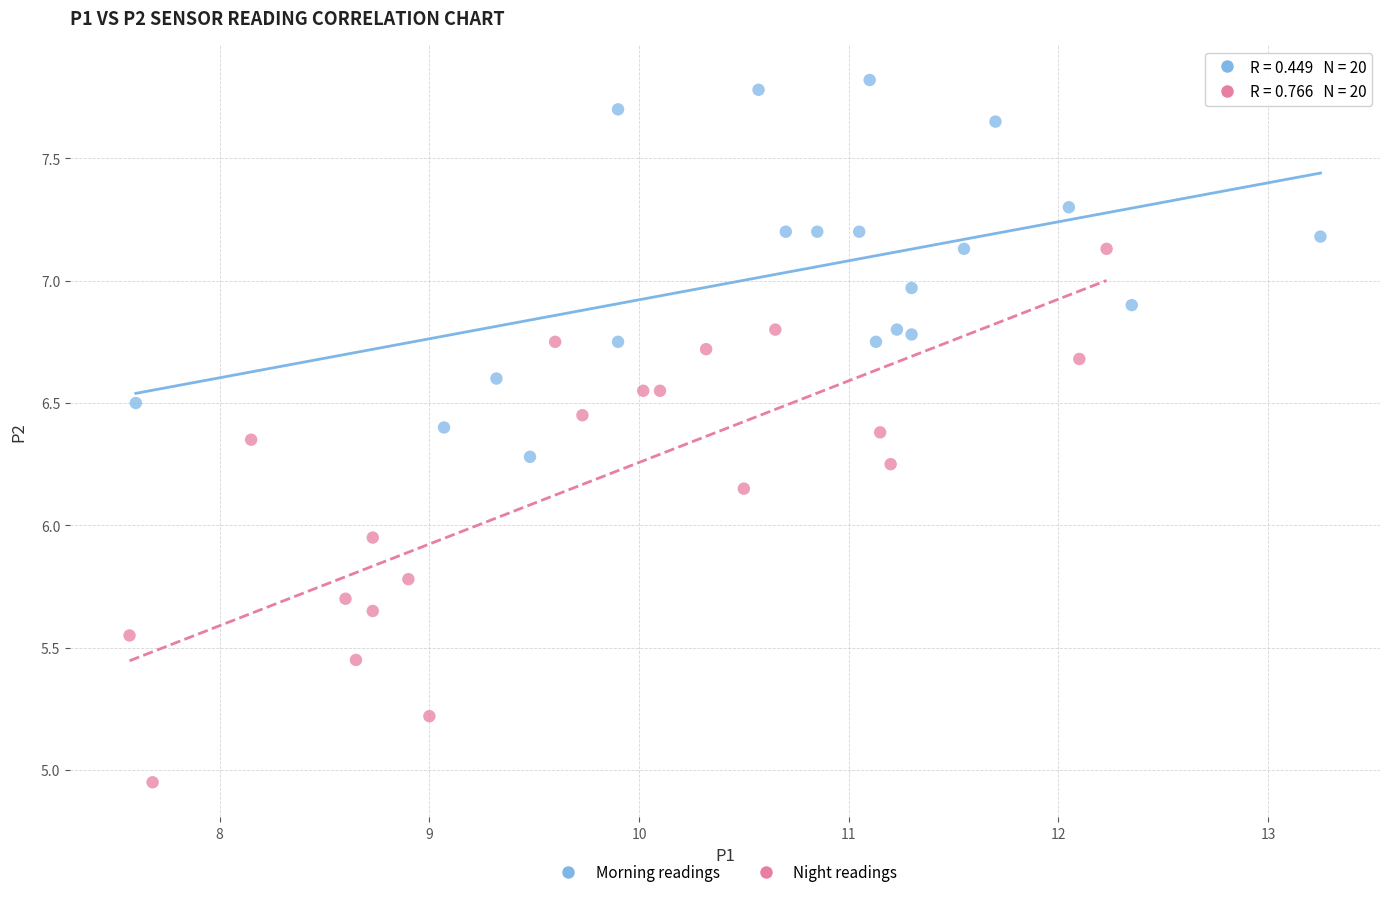

Which series has the largest Y range (max minus min)?

Night readings